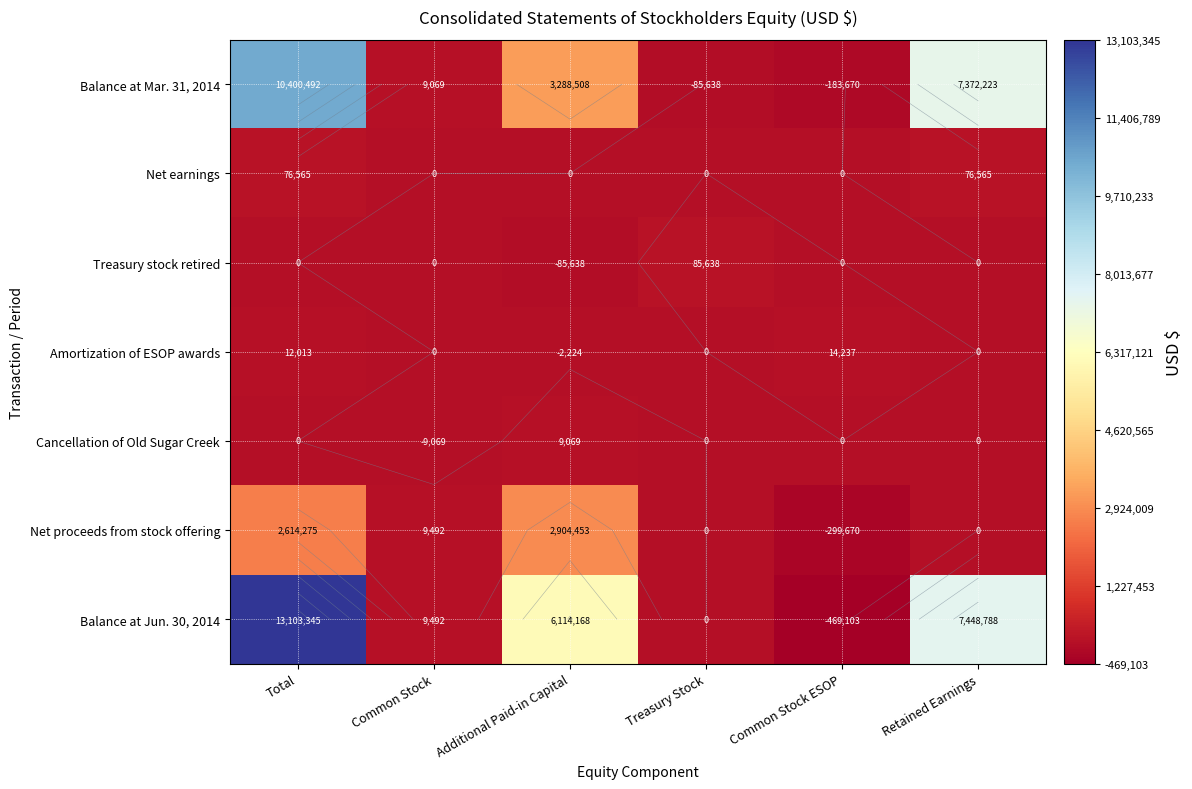

Count the number of categories in the chart.

6